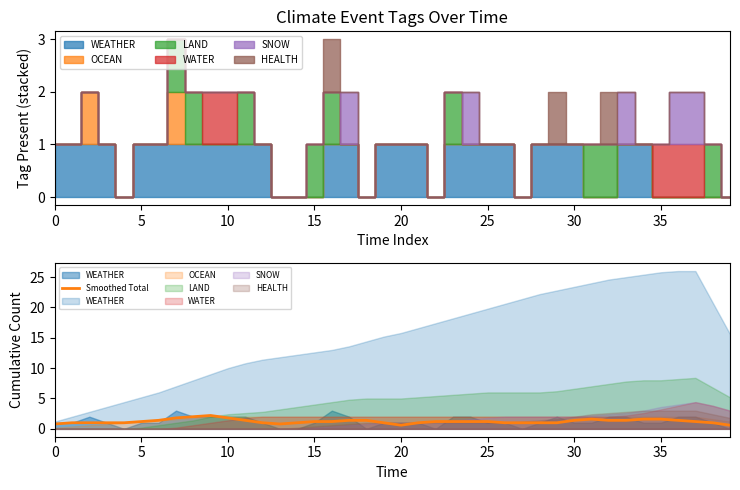

How many values exceed 1?

23